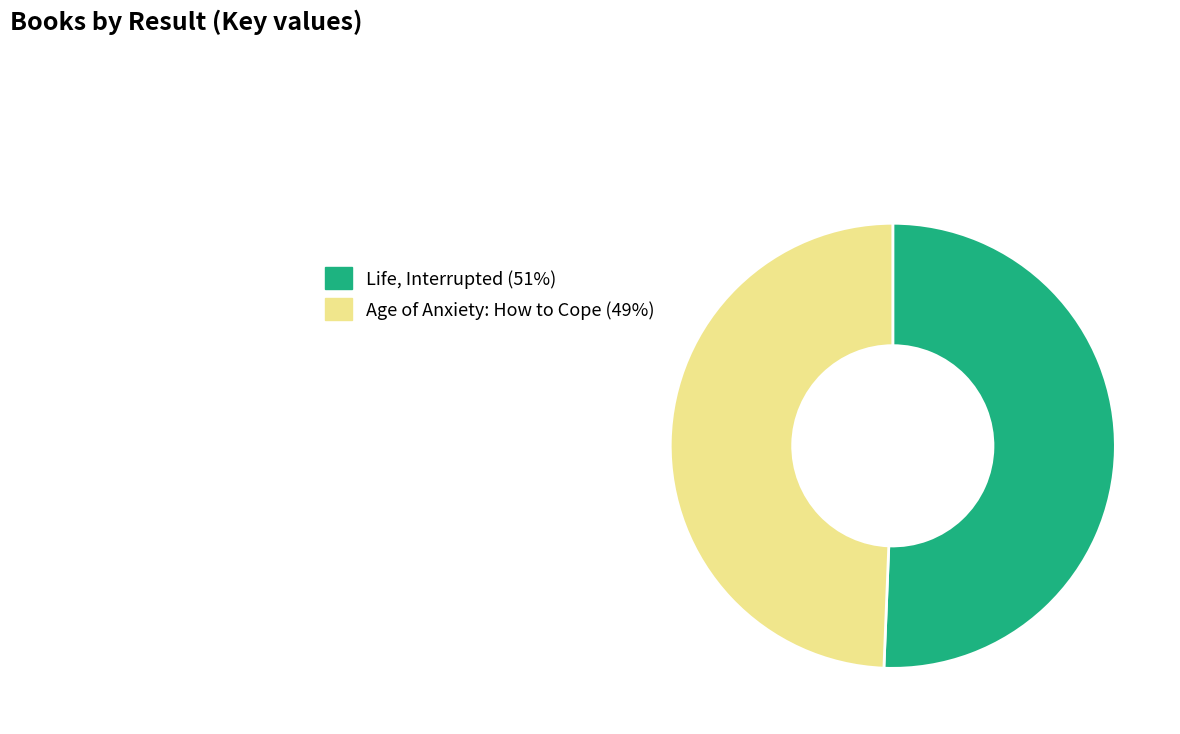

Which slice is the smallest?

Age of Anxiety: How to Cope (49%)